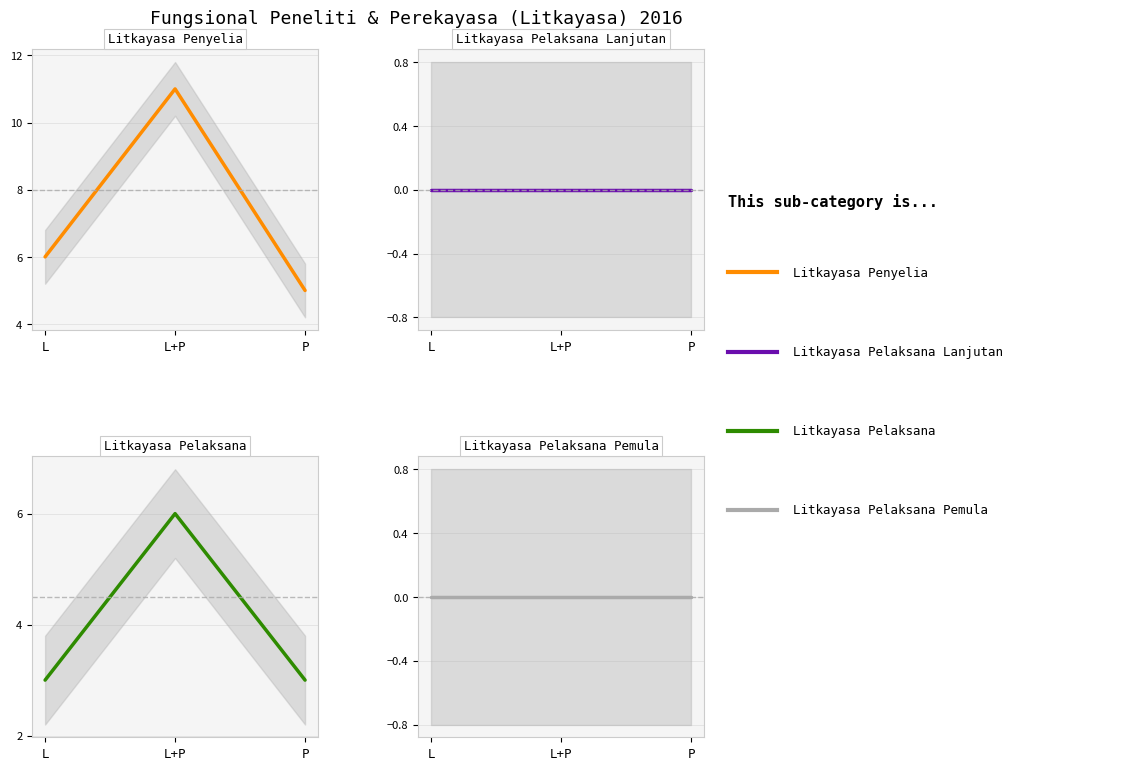

At which label does Litkayasa Pelaksana Lanjutan reach its peak?

L